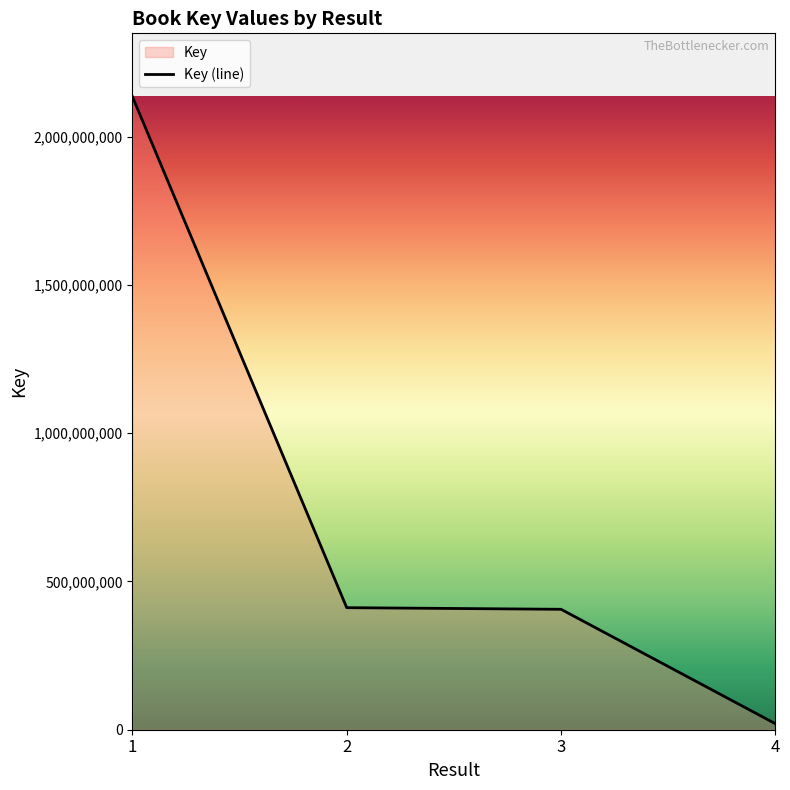

Reading left to right, transcribe all the data shown in this chart.

1=2135002261	2=411589471	3=406126664	4=20343739